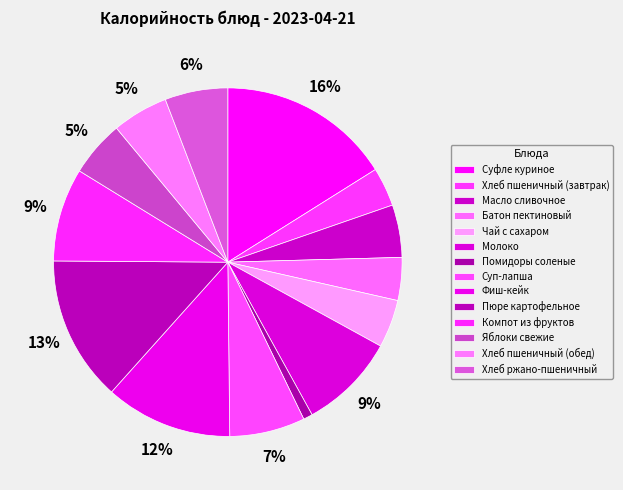

Rank the categories by value from highest to lowest.

Суфле куриное, Пюре картофельное, Фиш-кейк, Молоко, Компот из фруктов, Суп-лапша, Хлеб ржано-пшеничный, Яблоки свежие, Хлеб пшеничный (обед), Масло сливочное, Чай с сахаром, Батон пектиновый, Хлеб пшеничный (завтрак), Помидоры соленые